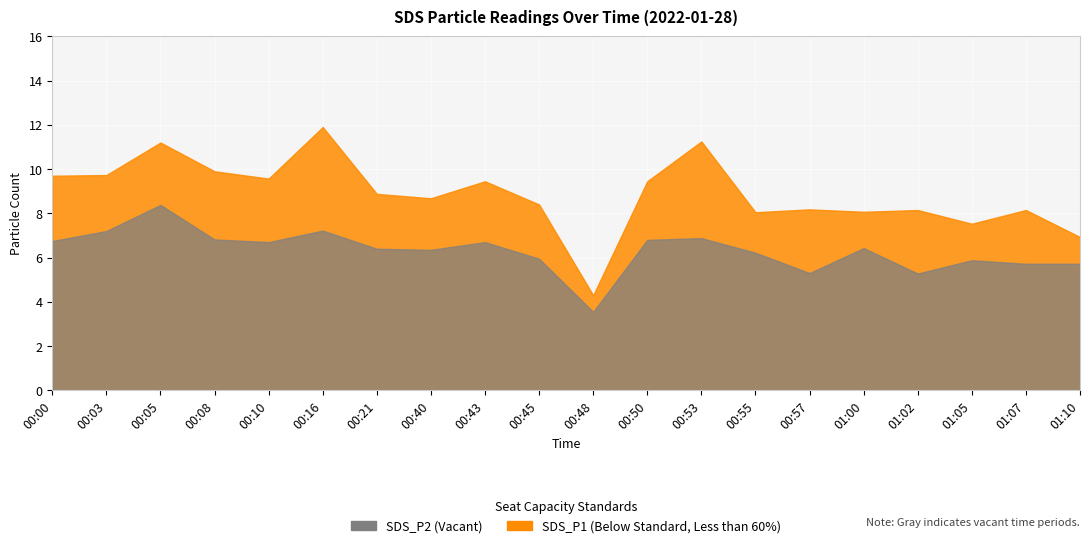

What is the sum of the SDS_P2 values at 00:21 and 00:05?

14.8